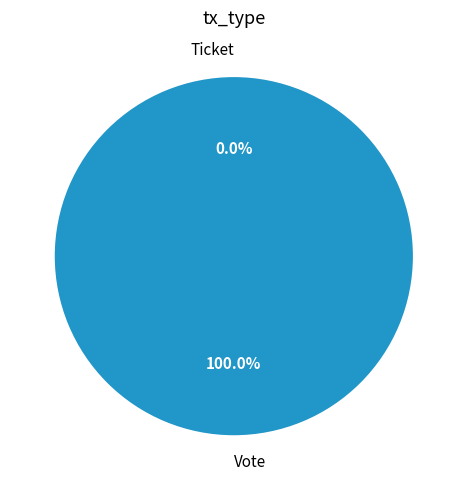

Which category has the smallest portion of the pie?

Ticket